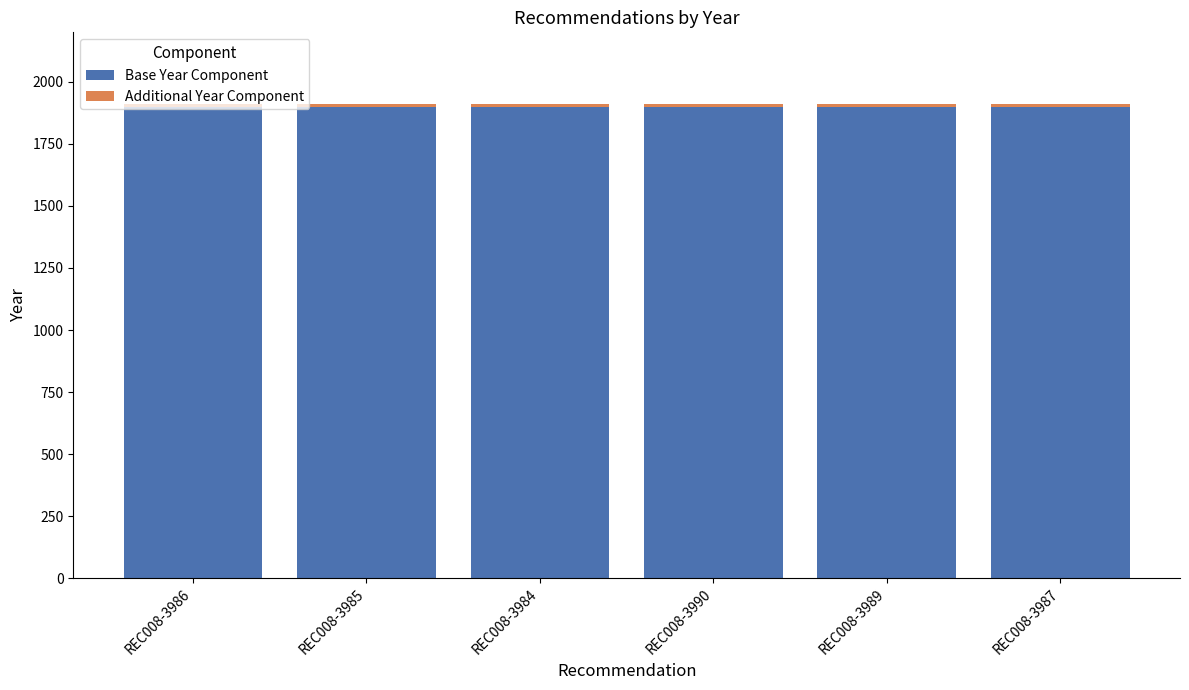

What is the average value of the Base Year Component series?

1900